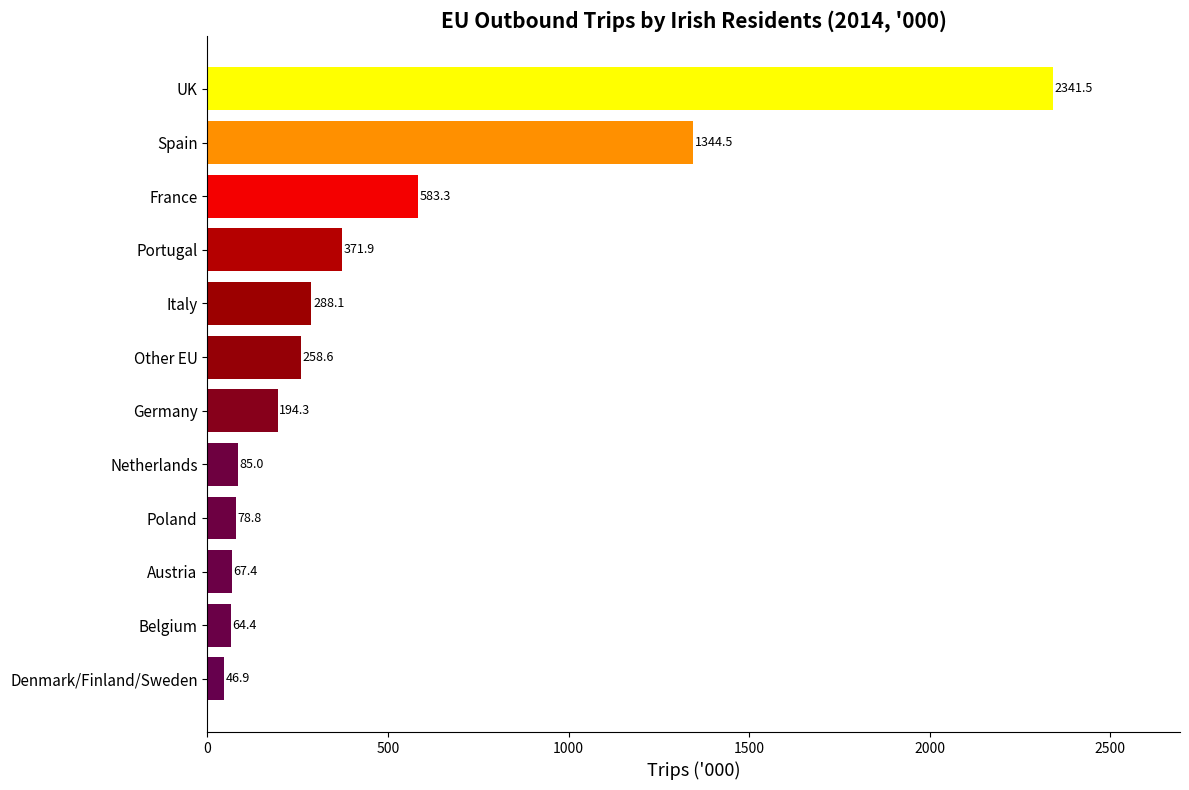

Which has a higher value, France or Austria?

France